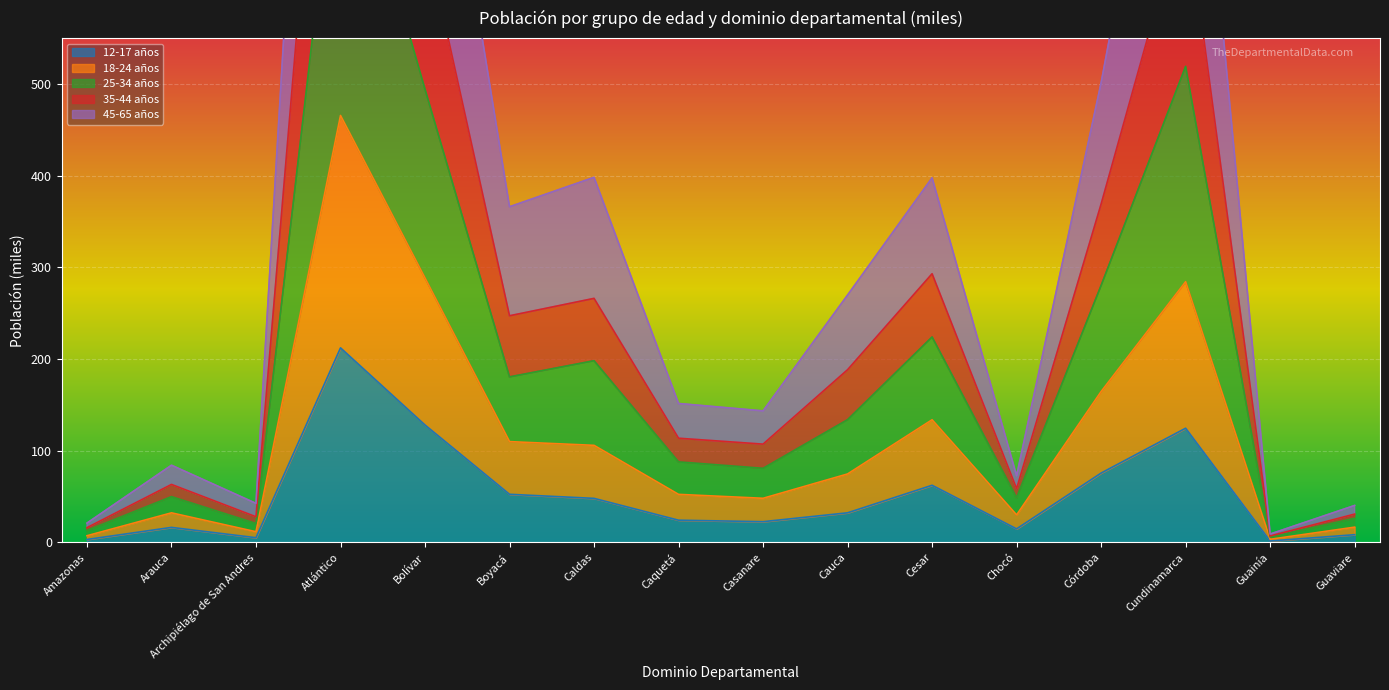

The 18-24 años series shows 2.1 at Guainía. True or false?

False